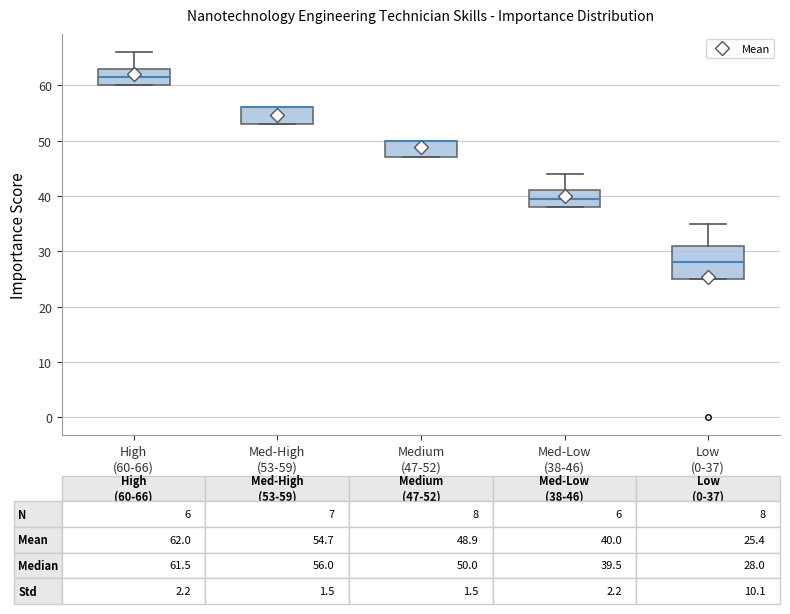

Comparing the boxes themselves (not the whiskers), which one is the tallest?

Low (0-37)